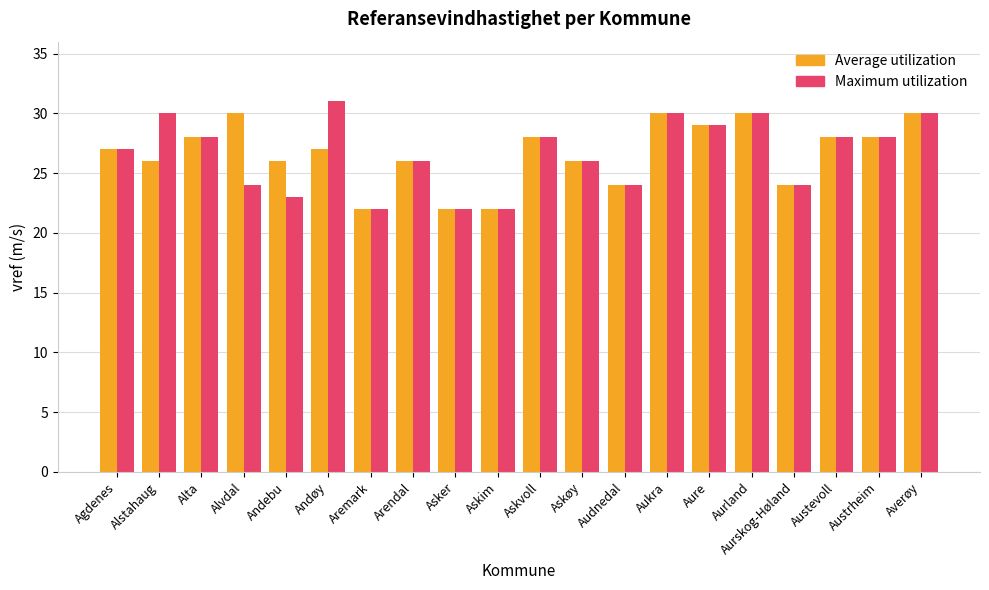

What is the minimum value for Average utilization?

22